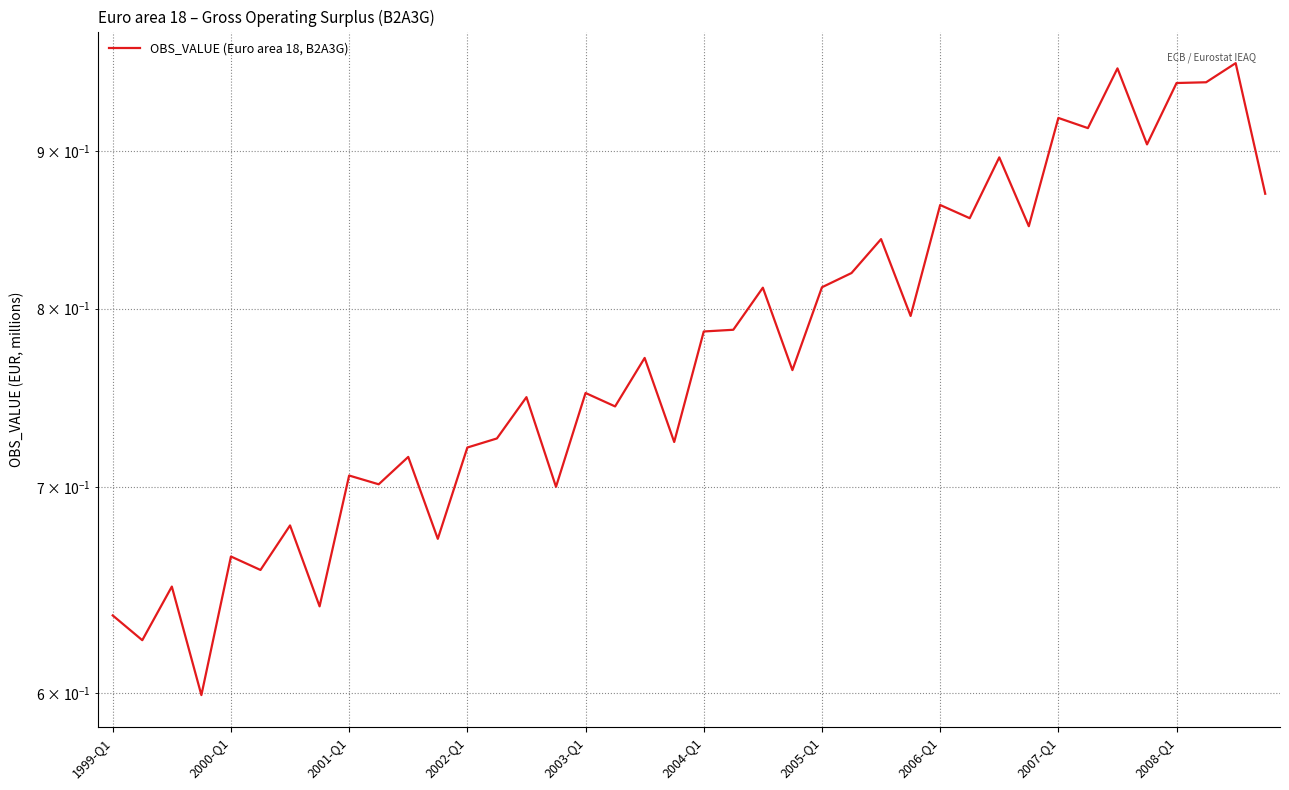

Rank the categories by value from highest to lowest.

38, 34, 37, 36, 32, 33, 35, 30, 39, 28, 29, 31, 26, 25, 24, 22, 27, 21, 20, 18, 23, 16, 14, 17, 13, 19, 12, 10, 2007-Q1, 2008-Q1, 15, 2005-Q1, 11, 2003-Q1, 2004-Q1, 2001-Q1, 2006-Q1, 1999-Q1, 2000-Q1, 2002-Q1